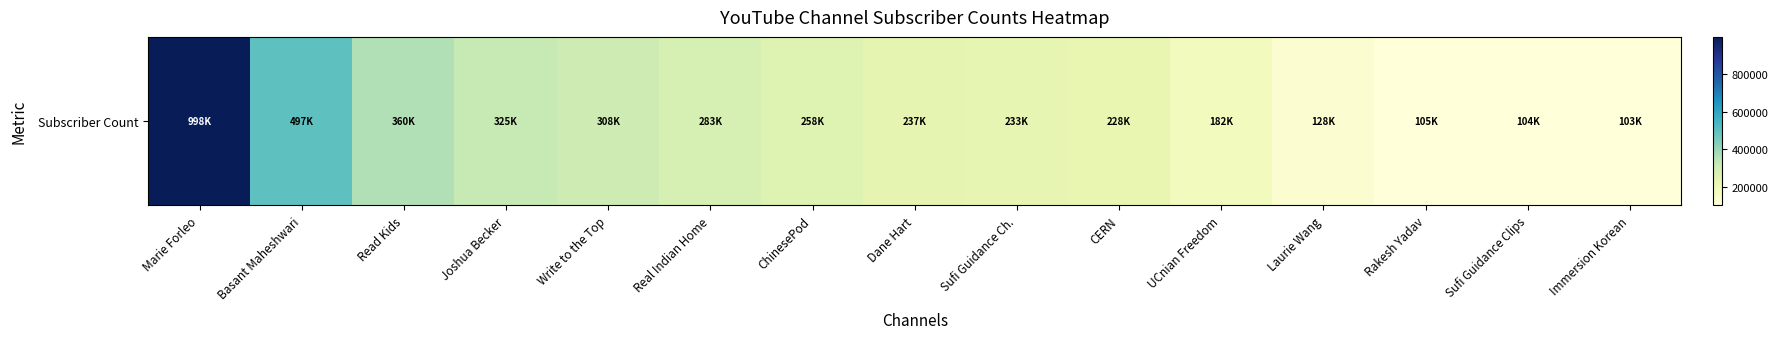

What is the change in value from ChinesePod to Dane Hart?

-21000